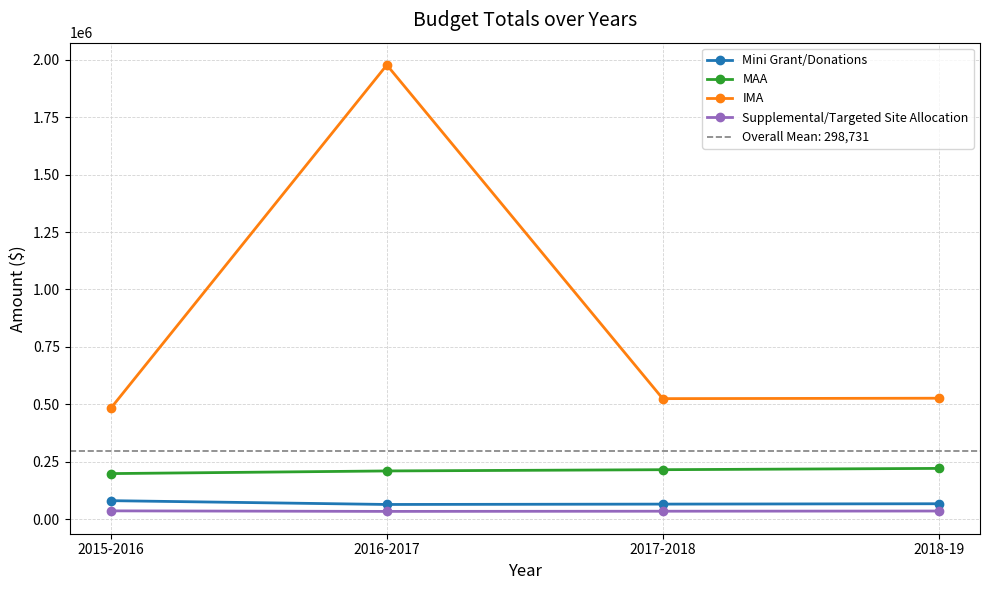

The value of Supplemental/Targeted Site Allocation at 2016-2017 is 54284.4. True or false?

False